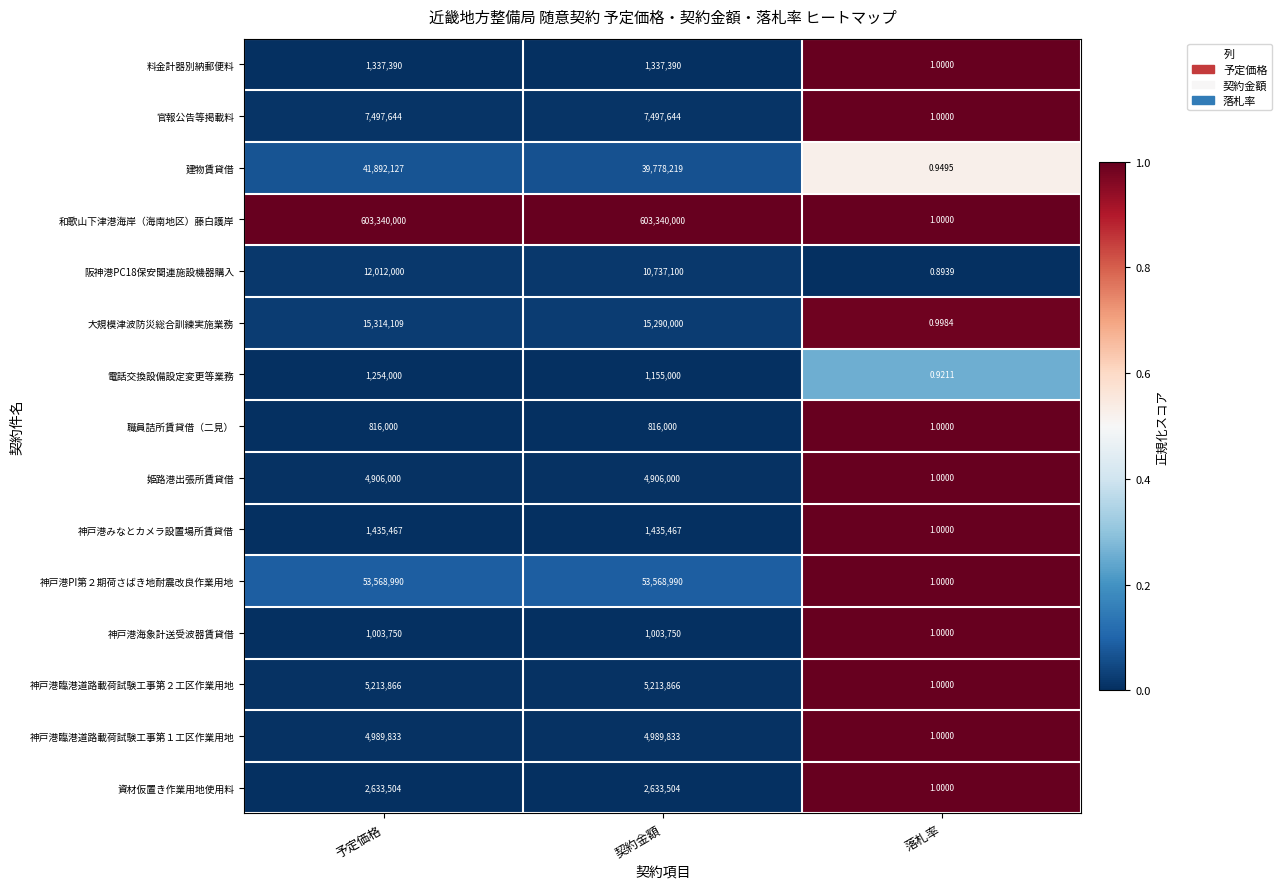

At which label is 資材仮置き作業用地使用料 closest to 1316752?

落札率